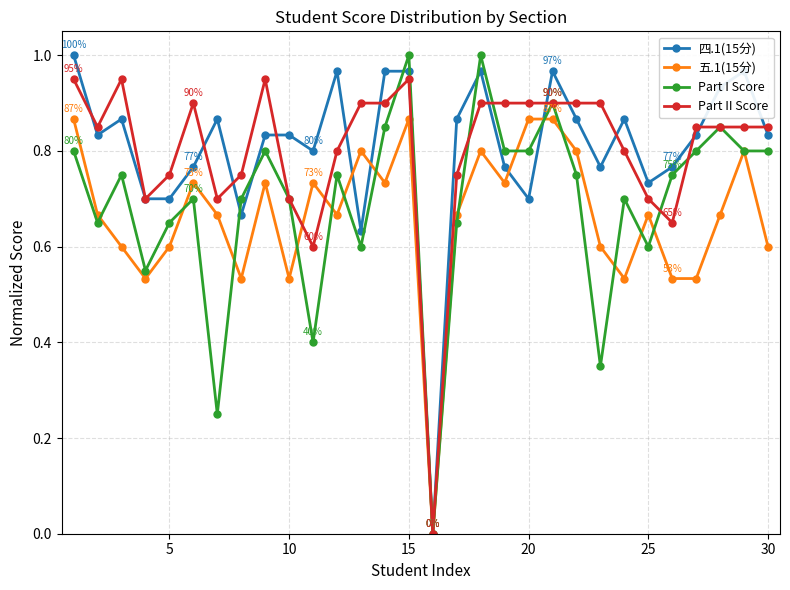

True or false: Part I Score has more than 2 interior local peaks.

True